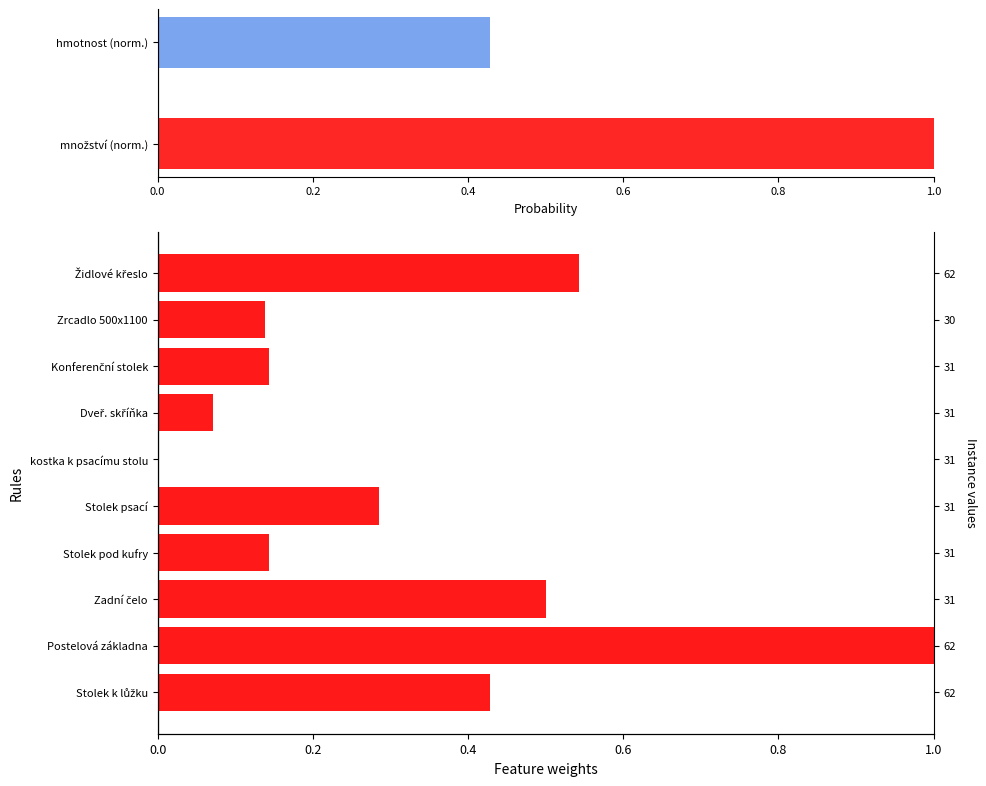

The value at Konferenční stolek is 0.1. True or false?

True